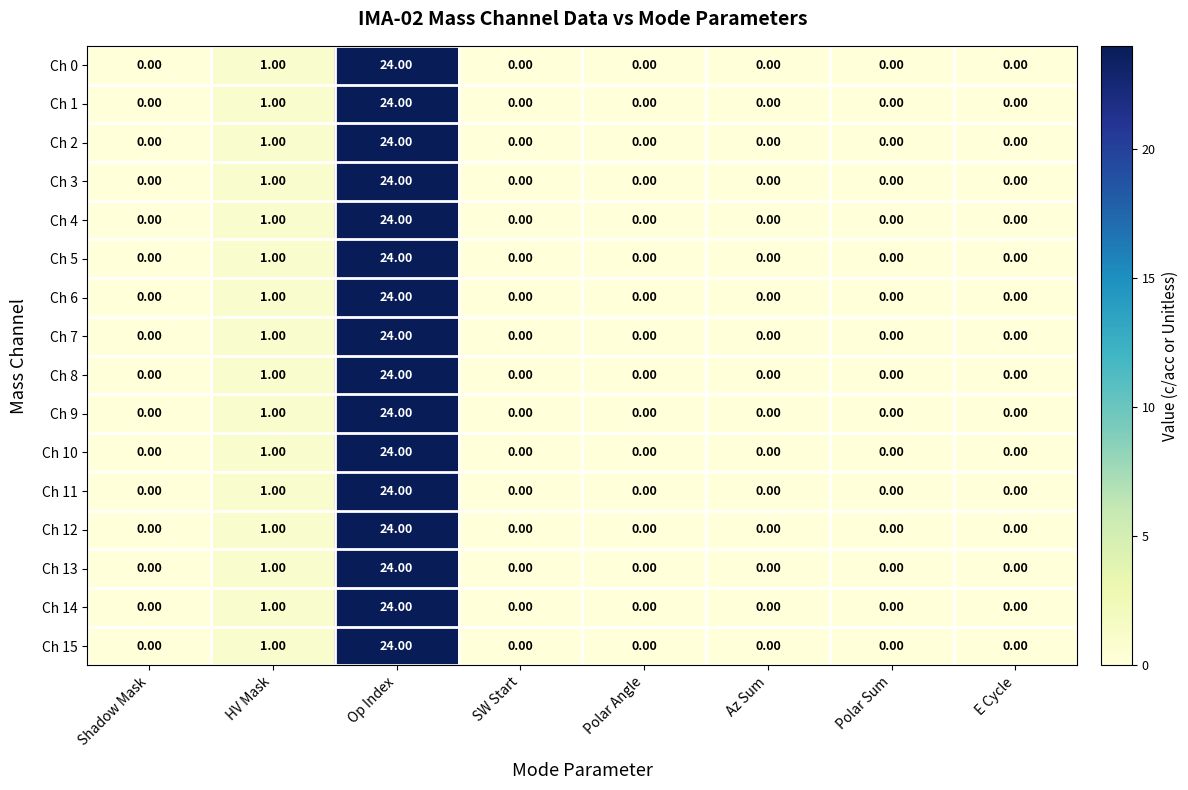

Which category has the highest value in the Ch 4 series?

Op Index